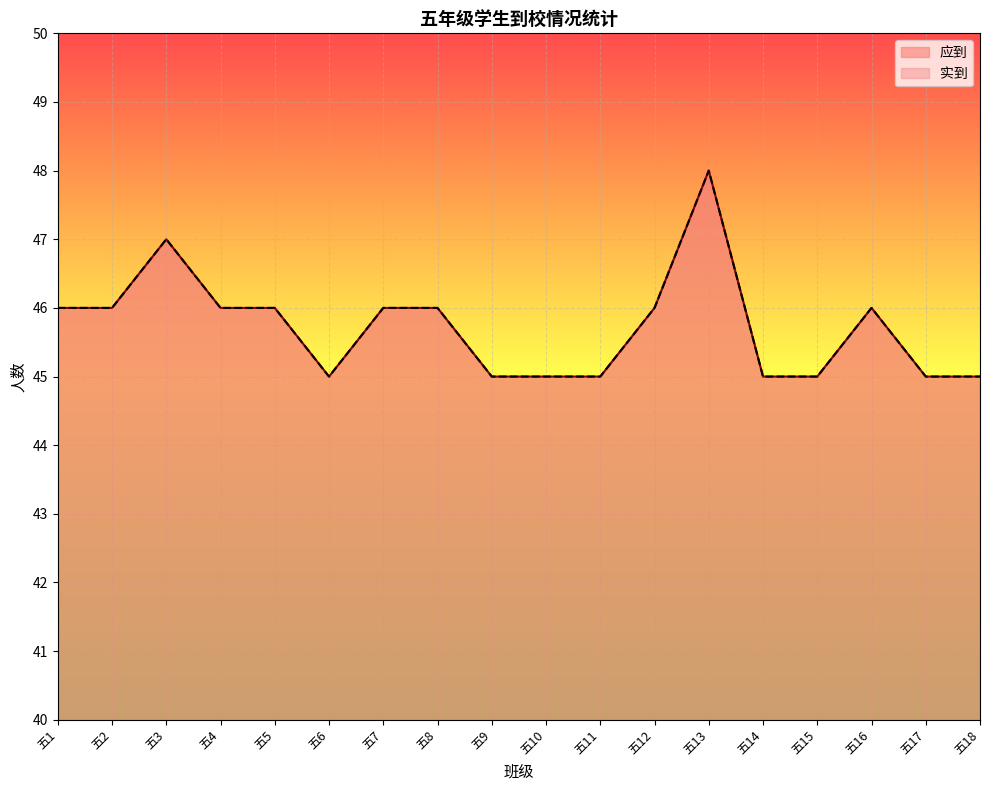

Which series has the largest range (max minus min)?

应到